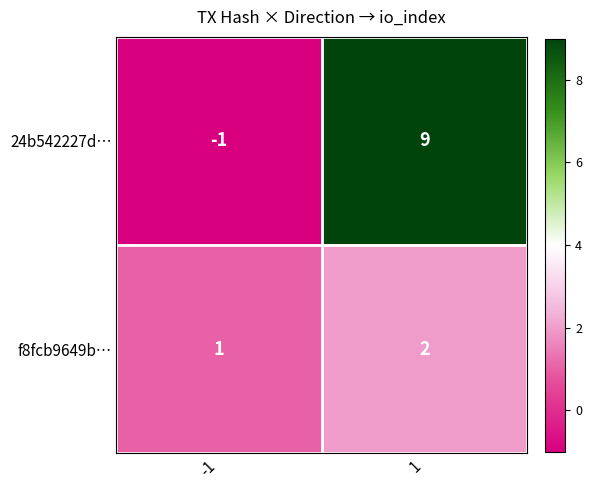

Which series changed the most between -1 and 1?

24b542227d…